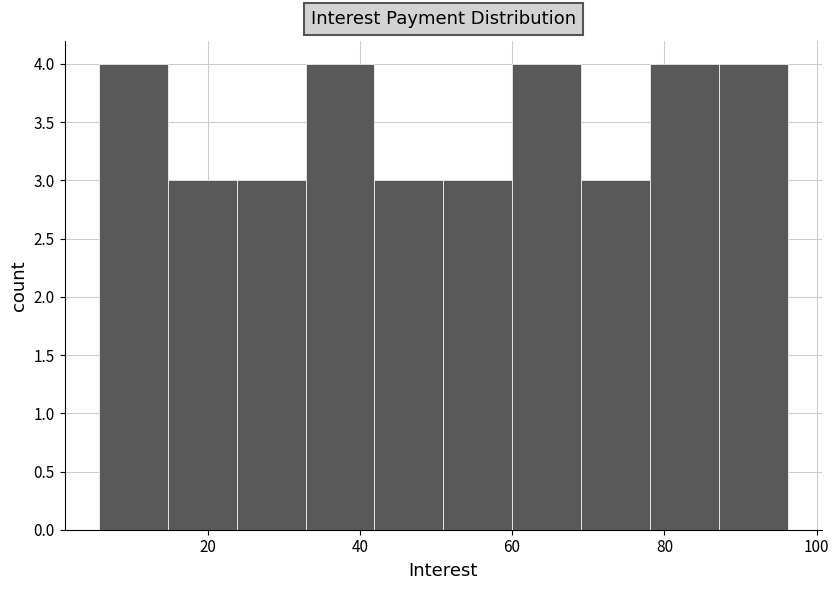

Reading left to right, transcribe this chart: for each bar, give the range it covers on the x-axis and its height. Neither the bar edges nor the heights are printed on the chart, so give them approximately, as read against the axes.

6 to 14: 4
14 to 24: 3
24 to 32: 3
32 to 42: 4
42 to 50: 3
50 to 60: 3
60 to 70: 4
70 to 78: 3
78 to 88: 4
88 to 96: 4